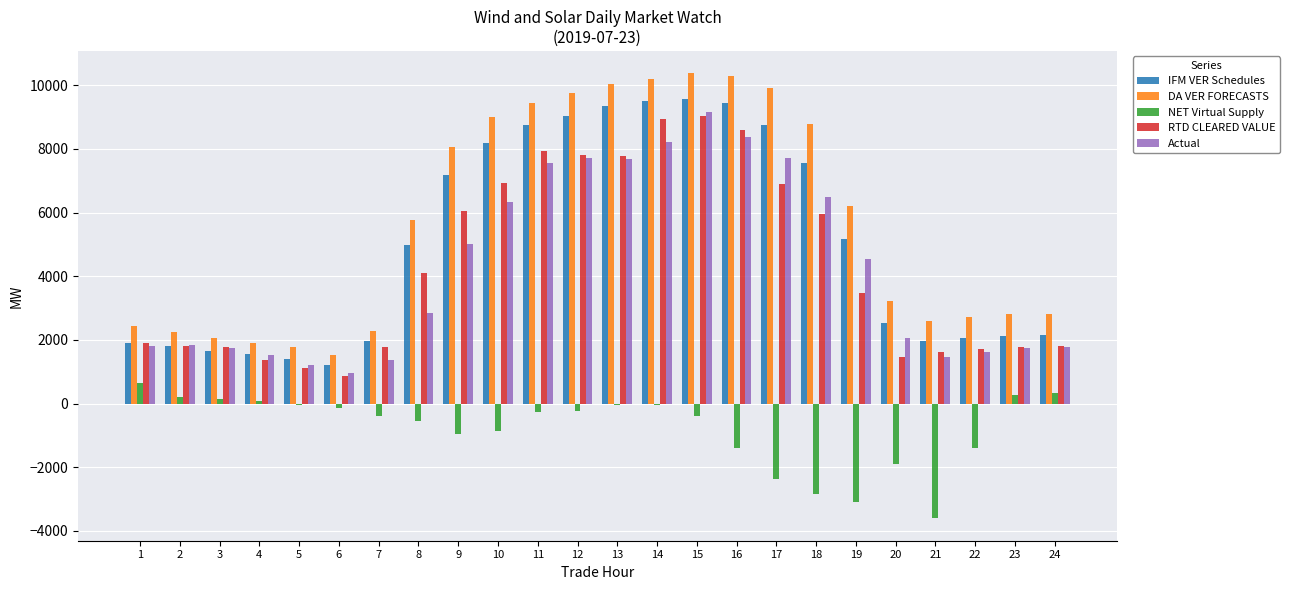

The DA VER FORECASTS series shows 2284.6 at 7. True or false?

True